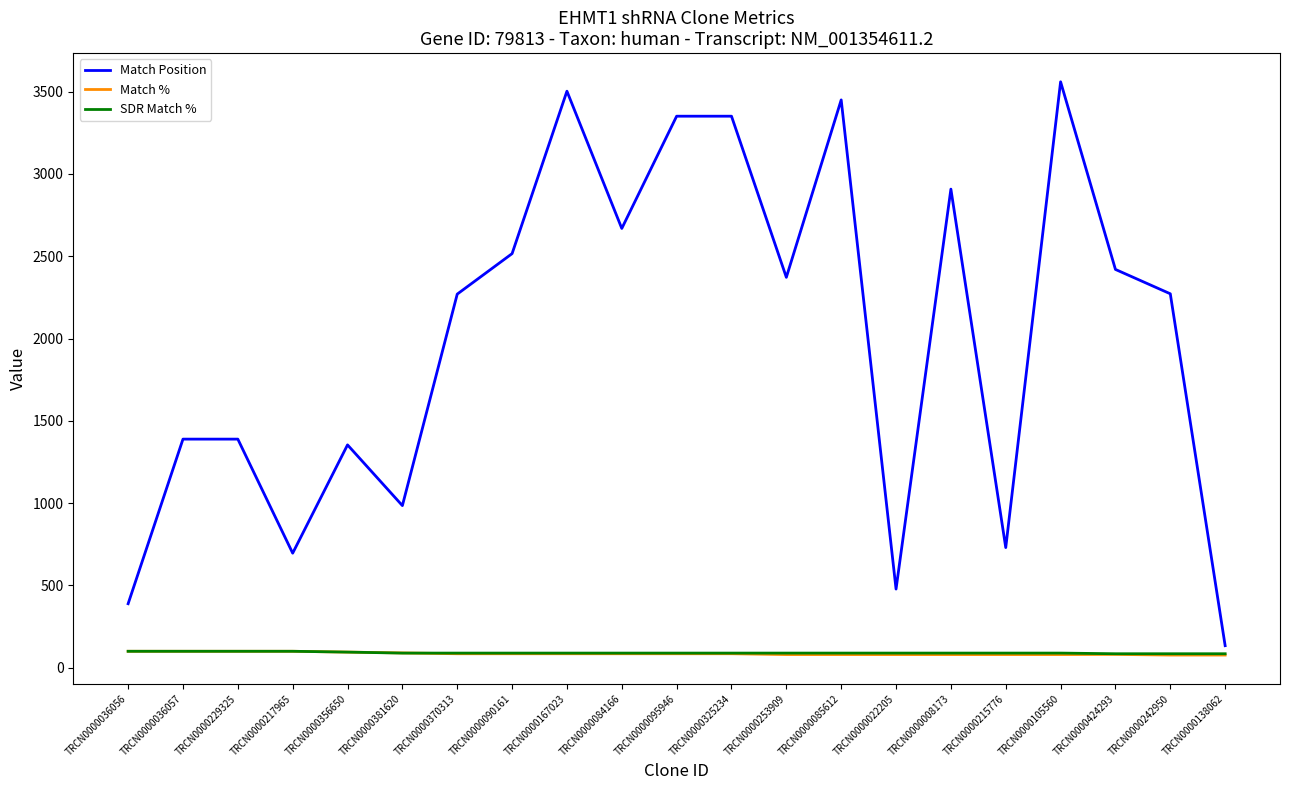

What are all the series names shown in the legend?

Match Position, Match %, SDR Match %